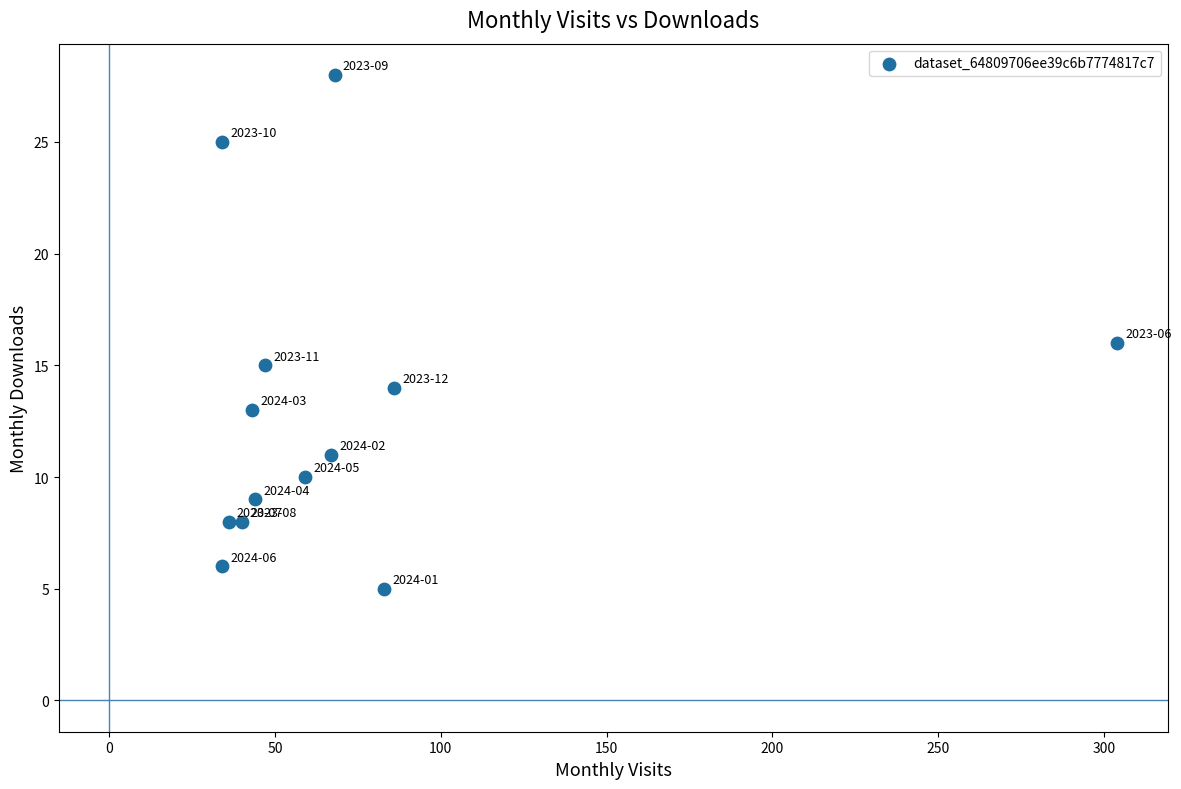

What is the range of Y values (max minus min)?

23